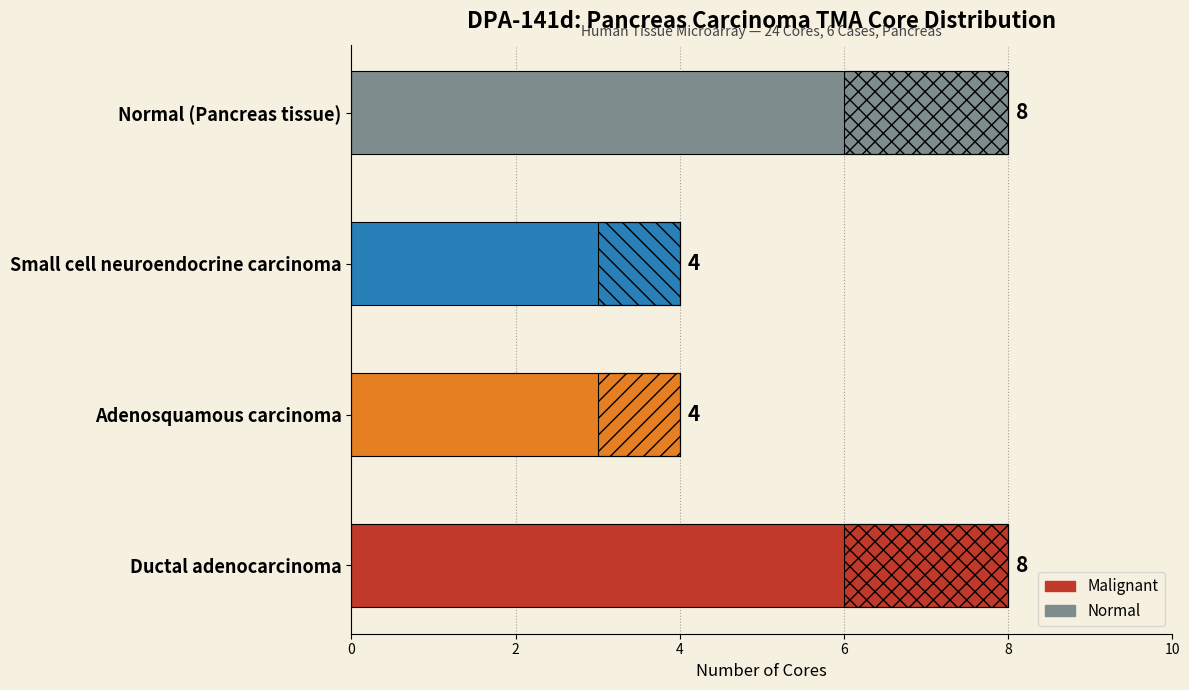

Read the value at Normal (Pancreas tissue).

8